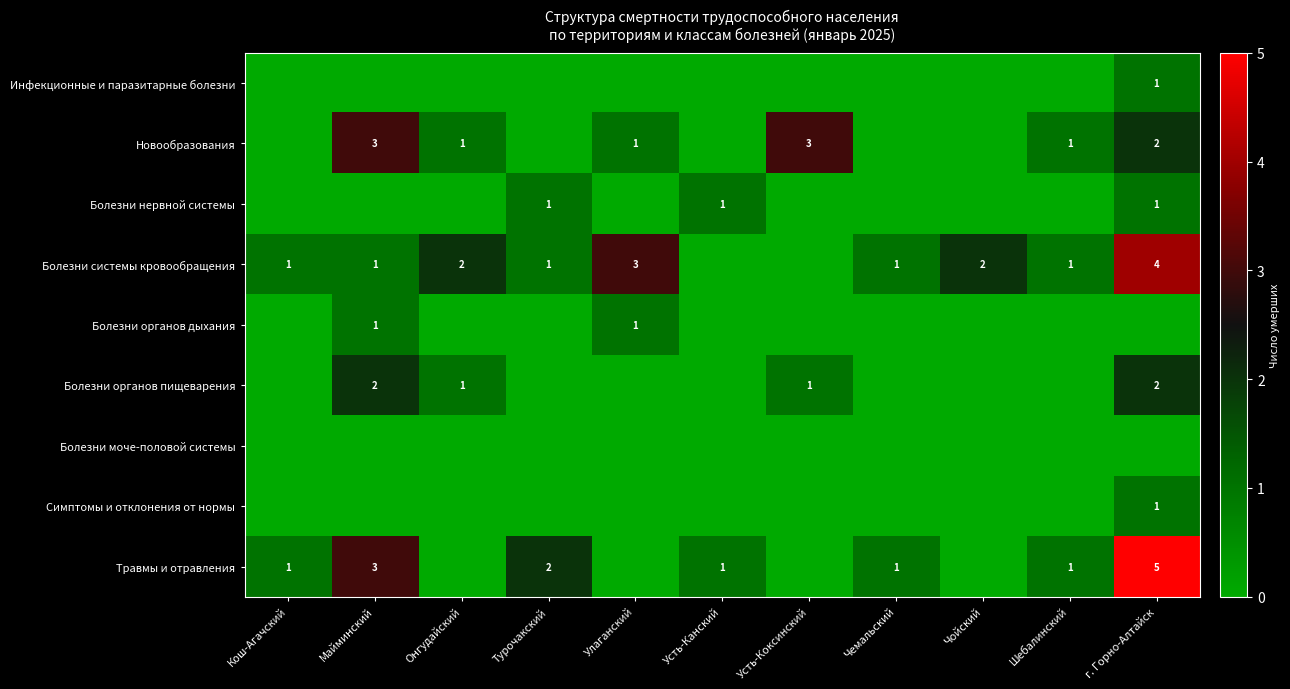

The value of Болезни системы кровообращения at Онгудайский is 2. True or false?

True